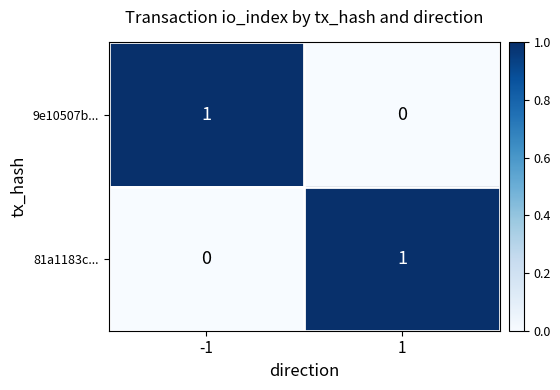

Reading left to right, transcribe all the data shown in this chart.

9e10507b...: 1	0
81a1183c...: 0	1